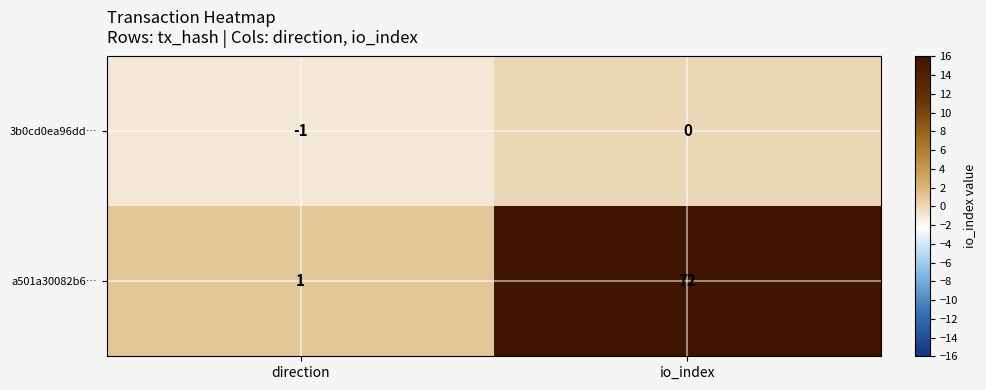

Is it true that a501a30082b6… equals 2 at direction?

False